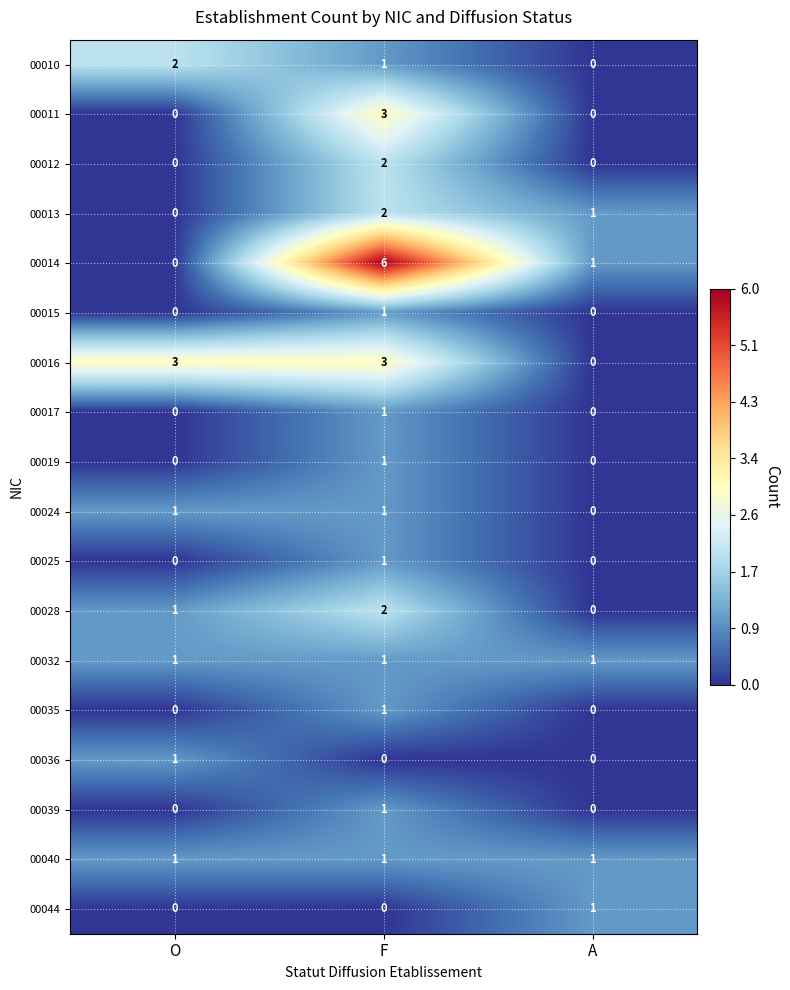

At which label is 00010 closest to 1?

F